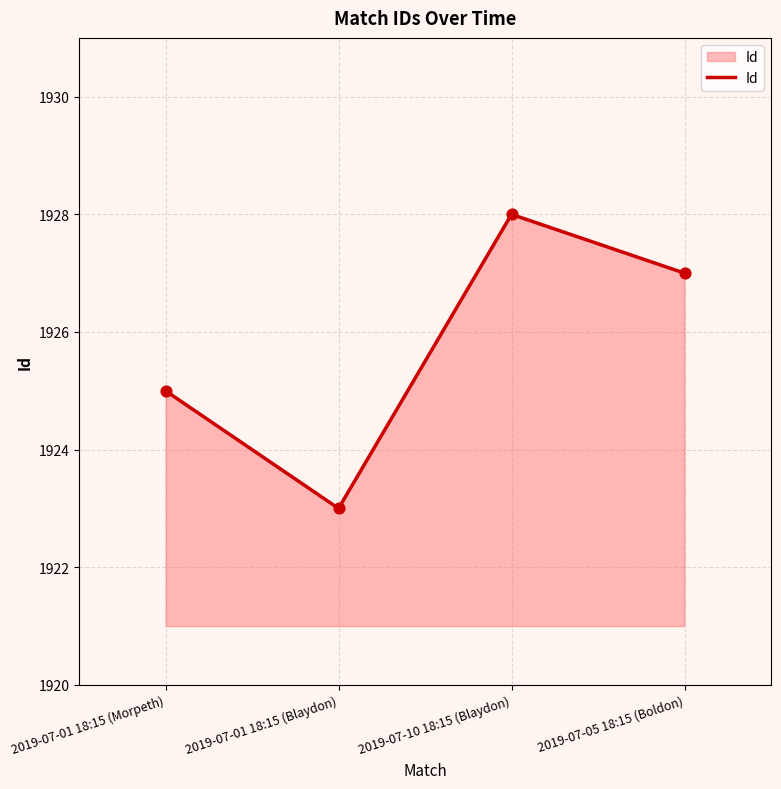

What is the change in value from 2019-07-10 18:15 (Blaydon) to 2019-07-05 18:15 (Boldon)?

-1